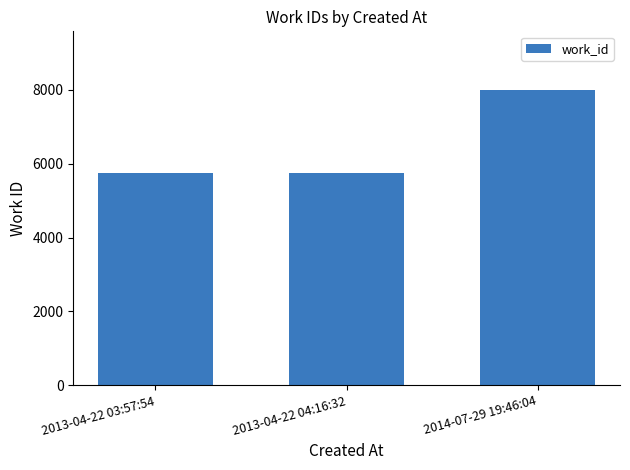

The value at 2014-07-29 19:46:04 is 12967. True or false?

False